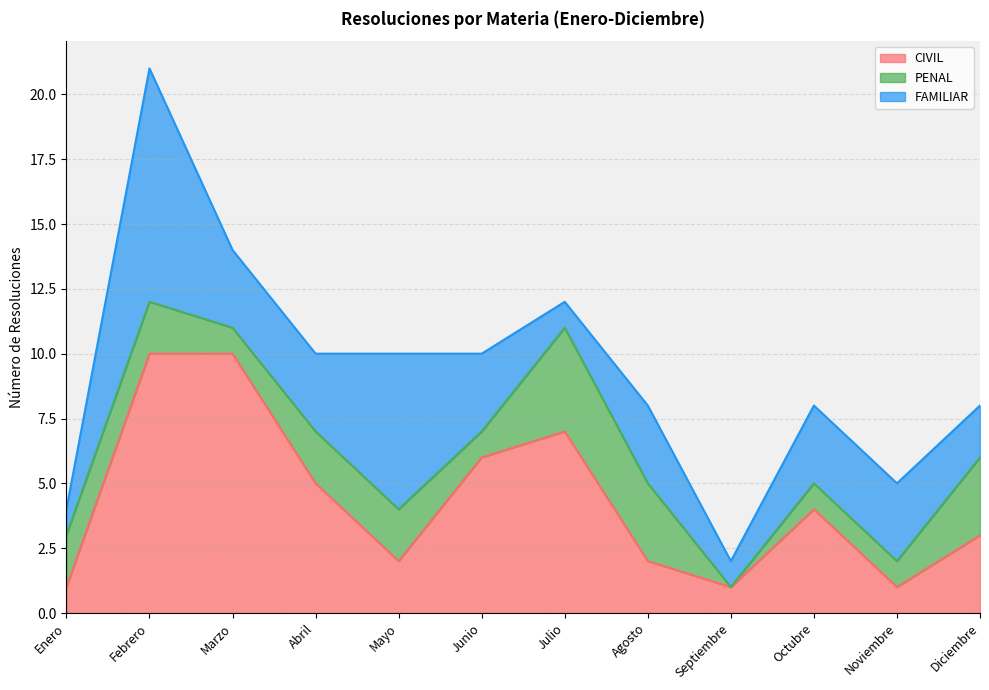

What is the approximate value of PENAL at Marzo?

1